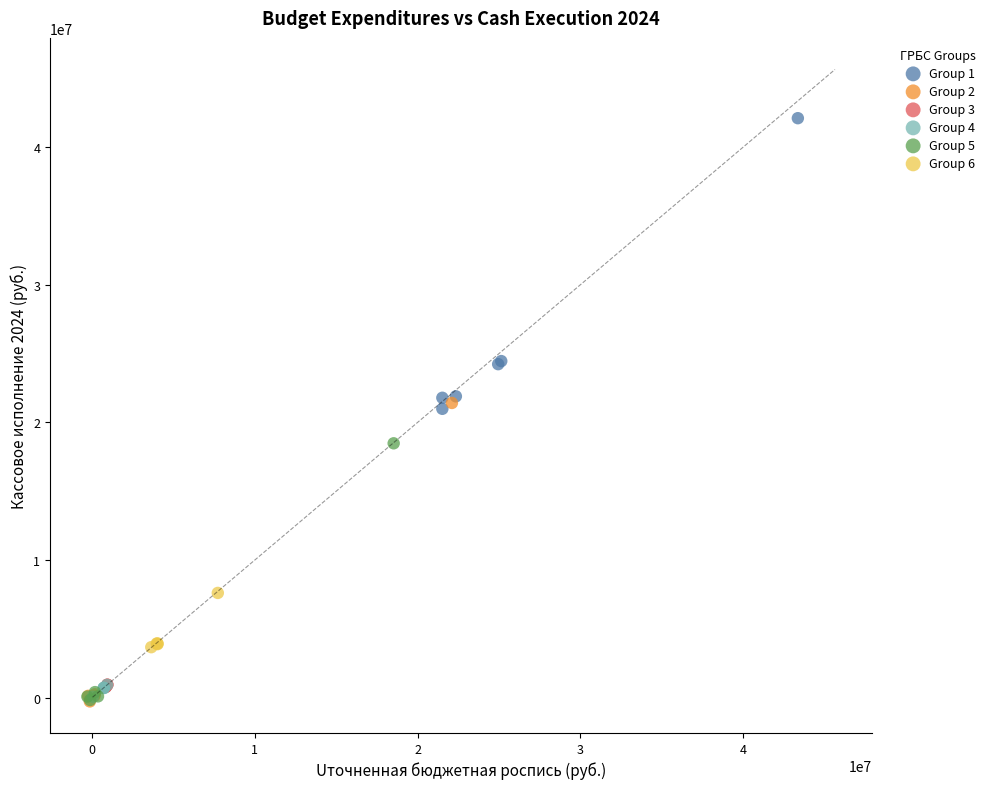

Which series has the largest Y range (max minus min)?

Group 2